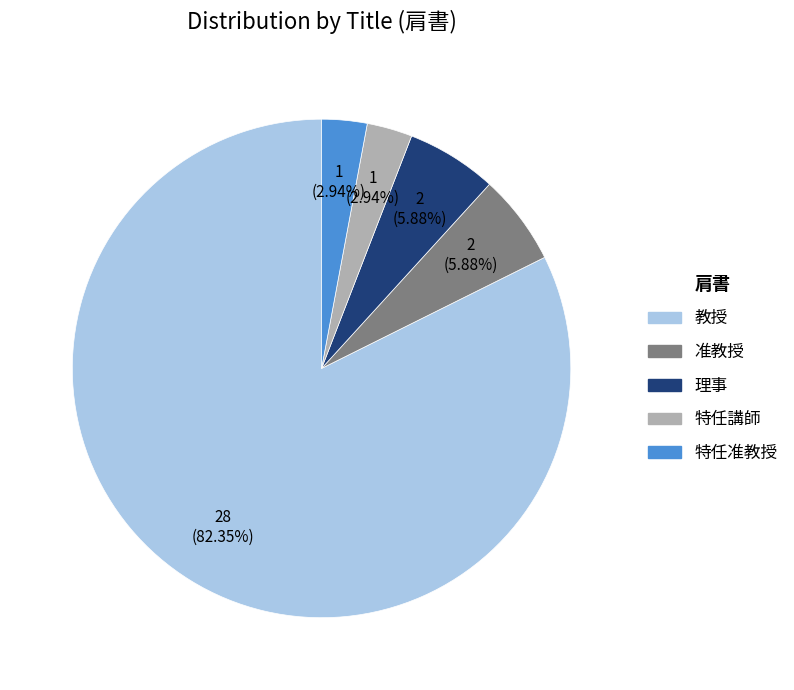

To the nearest percent, what is the difference between the largest and smallest slice percentages?

79%